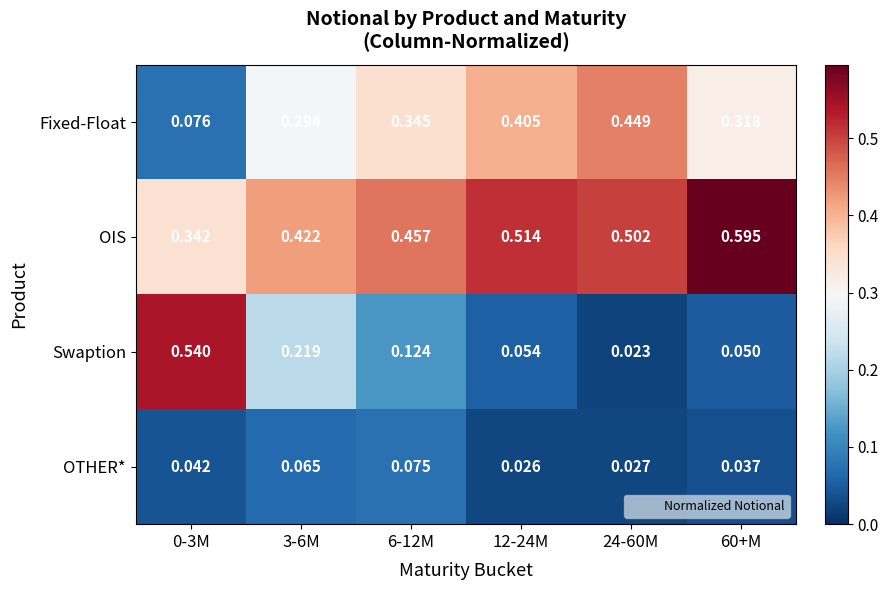

List the series in order of their peak value, highest first.

OIS, Swaption, Fixed-Float, OTHER*